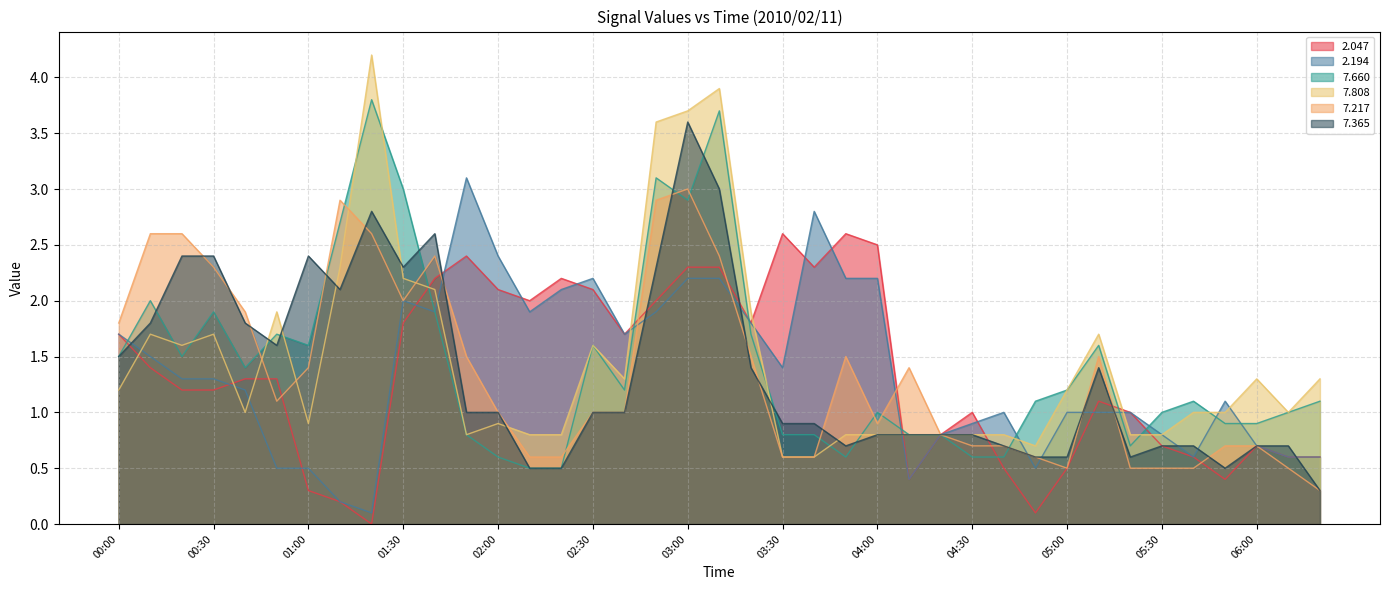

What value does the 7.660 series have at 06:20?

1.1